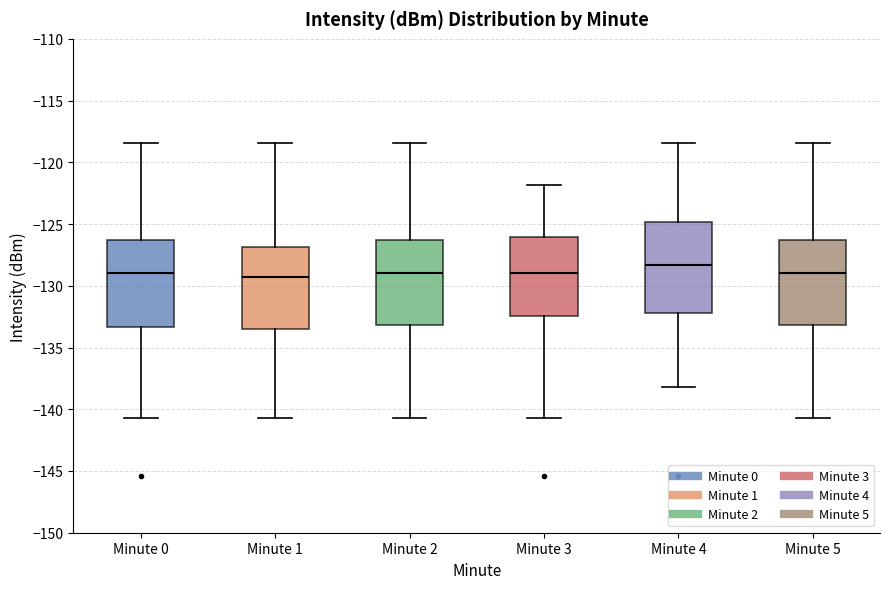

Reading left to right, read every box against the y-axis: the position of its median line, the range the box covers, and the ends of its whiskers. The values are not printed on the chart, so give them approximately, as read against the axis.

Minute 0: median -129.0, box -133.5 to -126.5, whiskers -140.5 to -118.5
Minute 1: median -129.5, box -133.5 to -127.0, whiskers -140.5 to -118.5
Minute 2: median -129.0, box -133.0 to -126.5, whiskers -140.5 to -118.5
Minute 3: median -129.0, box -132.5 to -126.0, whiskers -140.5 to -122.0
Minute 4: median -128.5, box -132.0 to -125.0, whiskers -138.0 to -118.5
Minute 5: median -129.0, box -133.0 to -126.5, whiskers -140.5 to -118.5